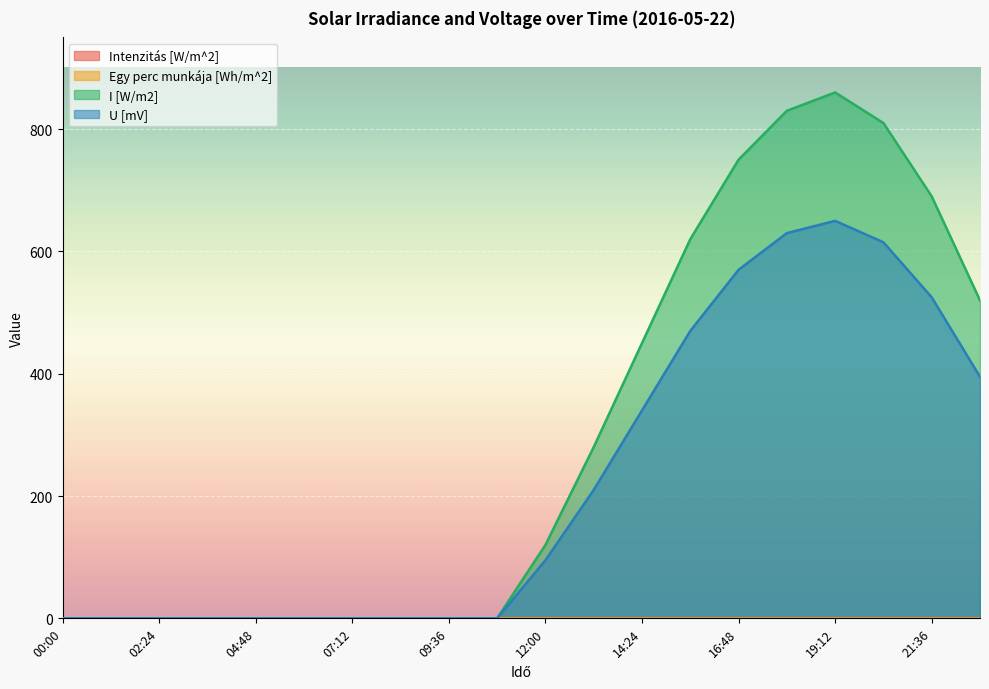

What is the label of the 14th point from the left?

15:36